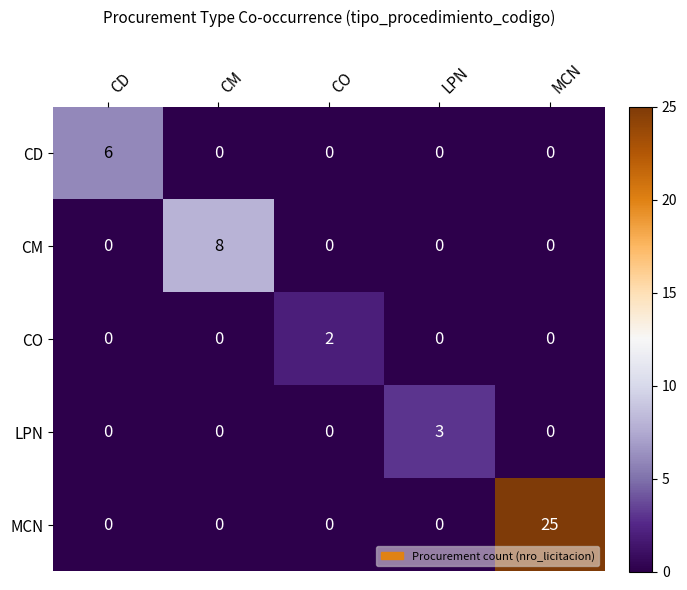

List the series in order of their peak value, lowest first.

CO, LPN, CD, CM, MCN